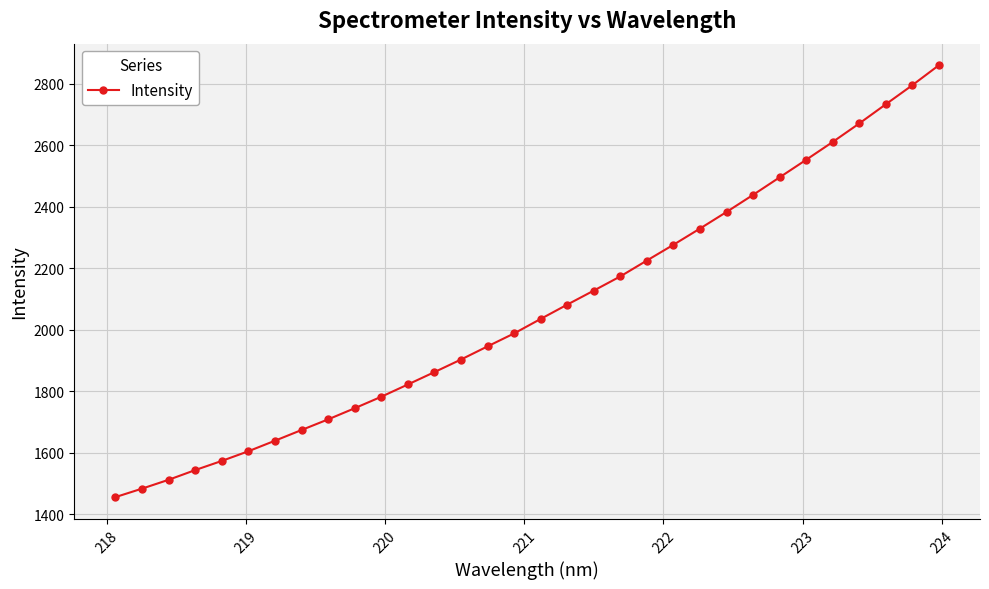

What is the value of the 32nd point from the left?

2860.2